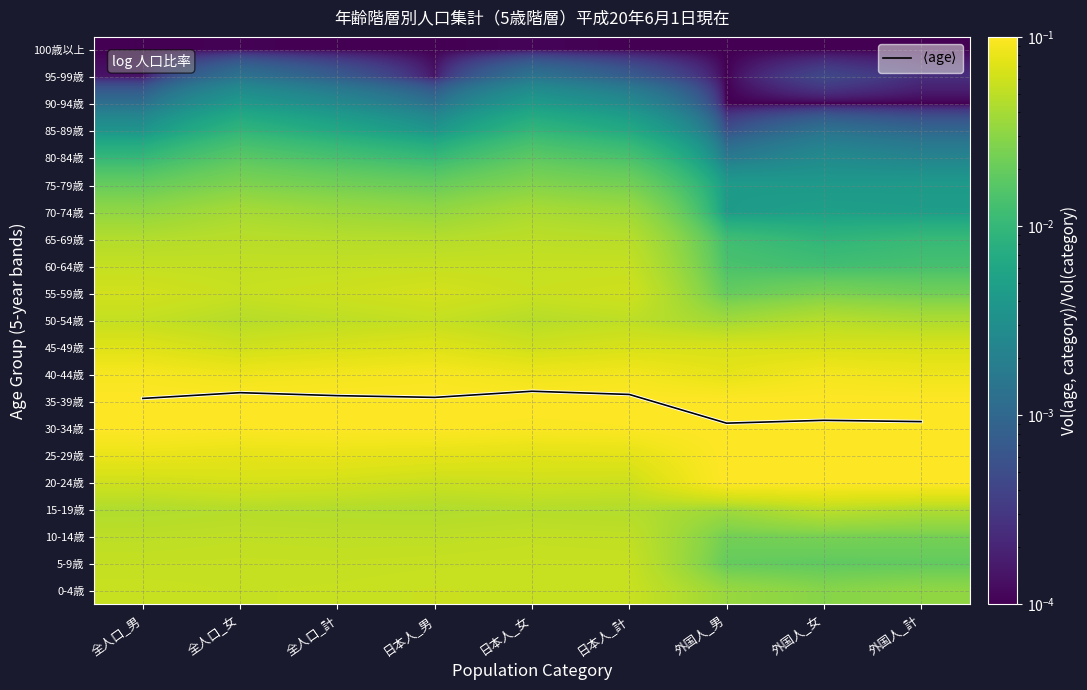

True or false: 60-64歳 has a value of 0.1 at 日本人_女.

True